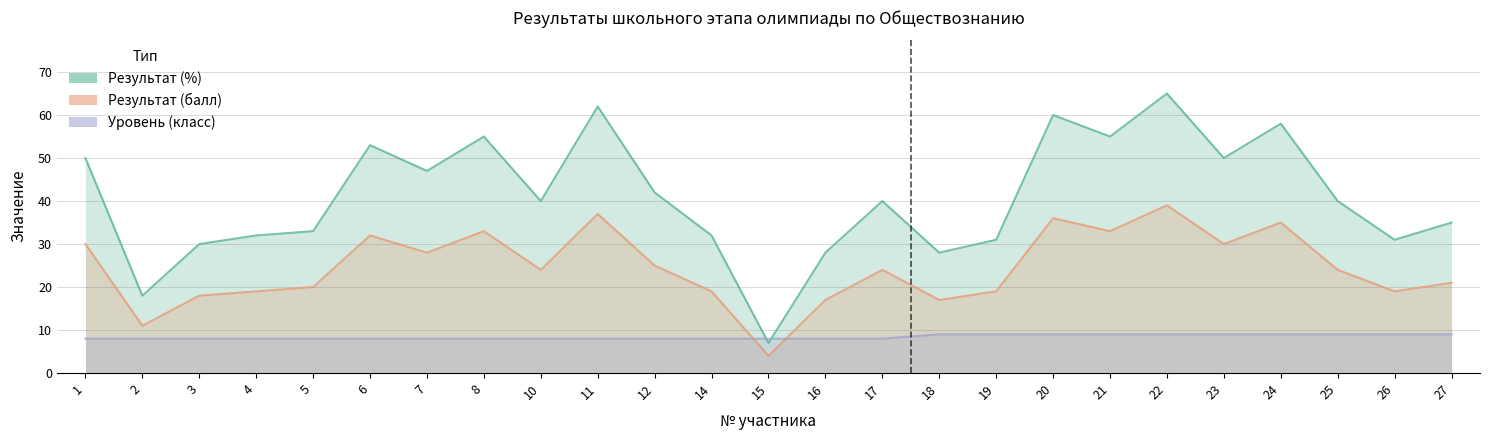

How many lines are shown in the chart?

3